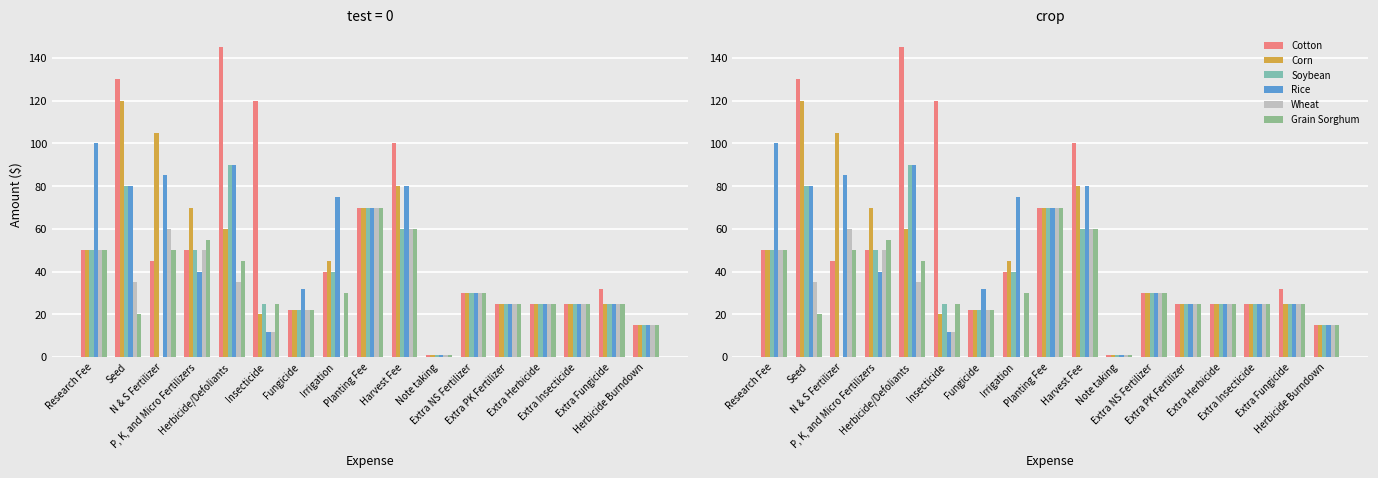

Does the chart contain any negative values?

No